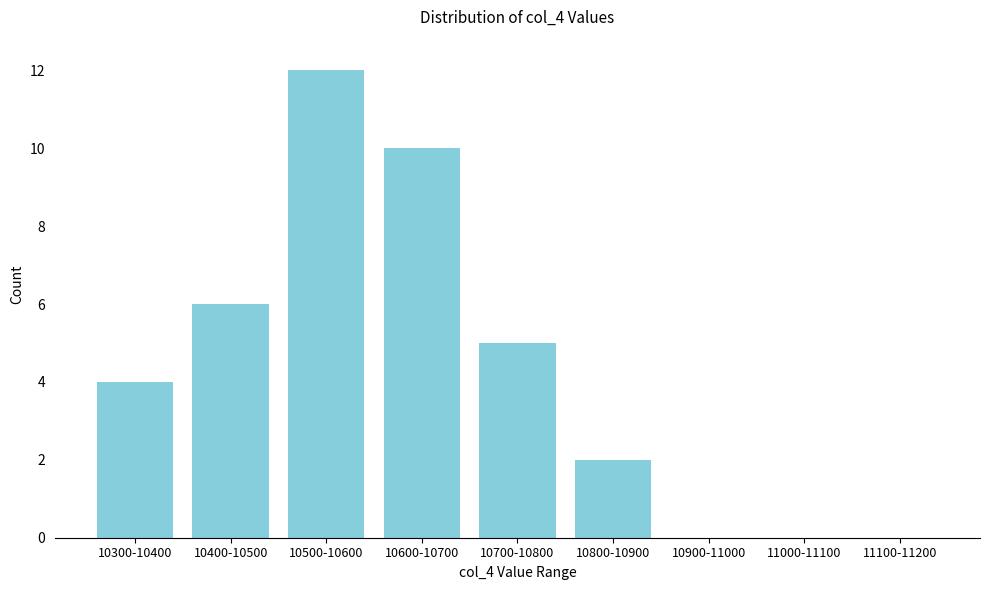

Reading left to right, list all the values displayed in this chart.

10300-10400=4	10400-10500=6	10500-10600=12	10600-10700=10	10700-10800=5	10800-10900=2	10900-11000=0	11000-11100=0	11100-11200=0